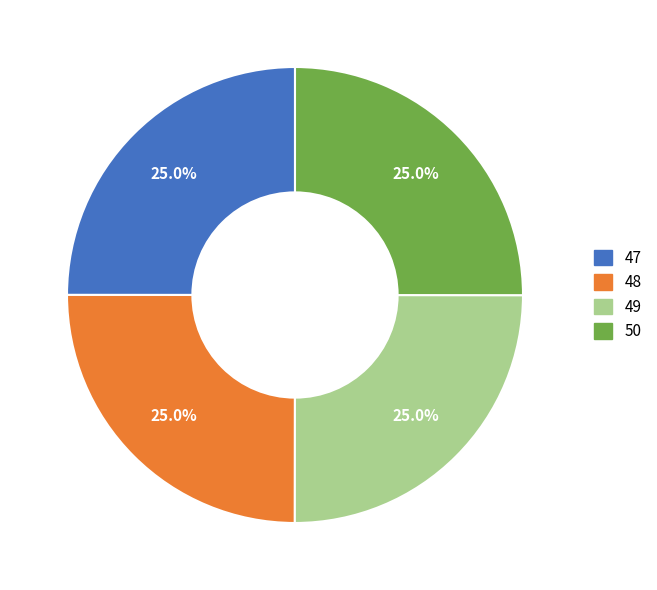

Approximately how many times larger is the value at 48 compared to 49?

1.0